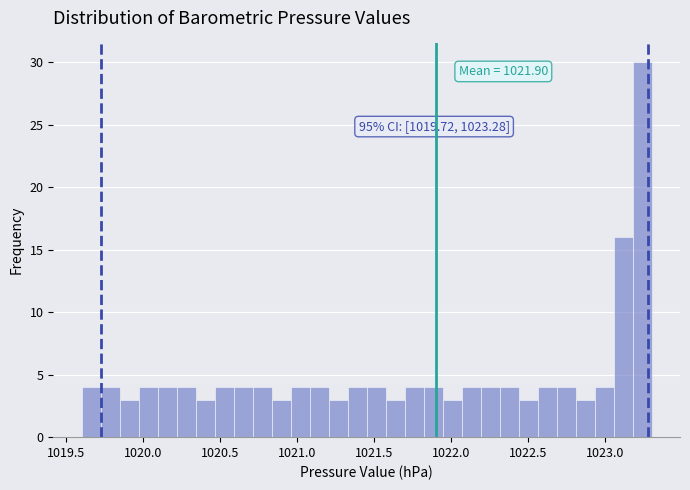

Read against the x-axis, roughly where is the centre of the tallest bar?

1023.25